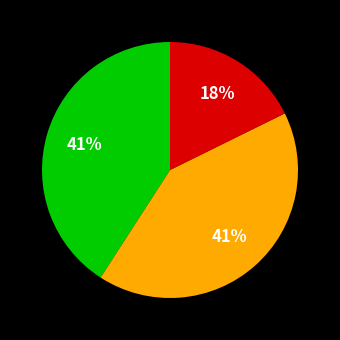

Is there any slice that represents more than half of the pie?

No